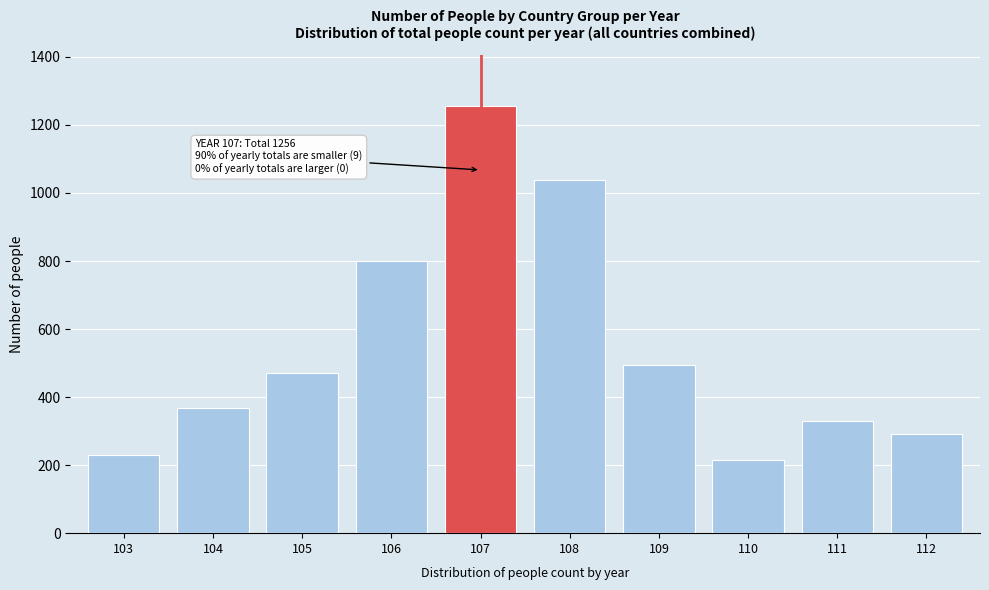

Reading left to right, list all the values displayed in this chart.

231	367	471	801	1256	1038	494	216	331	291